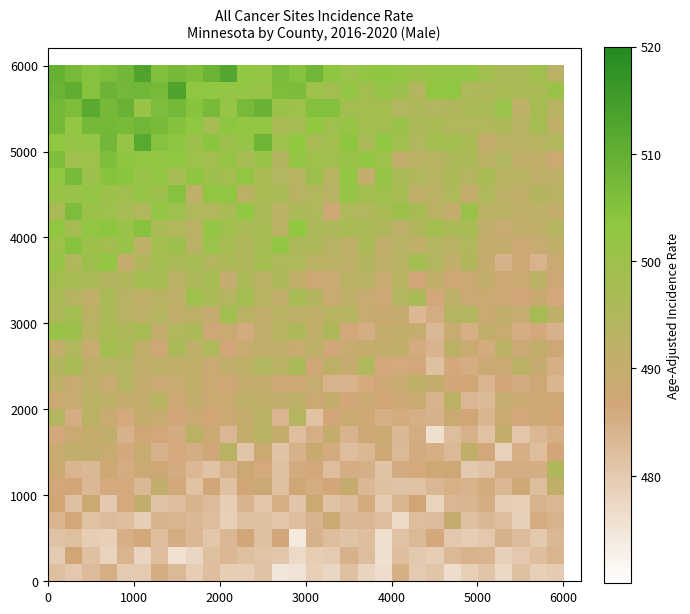

How many data points does each series have?

30